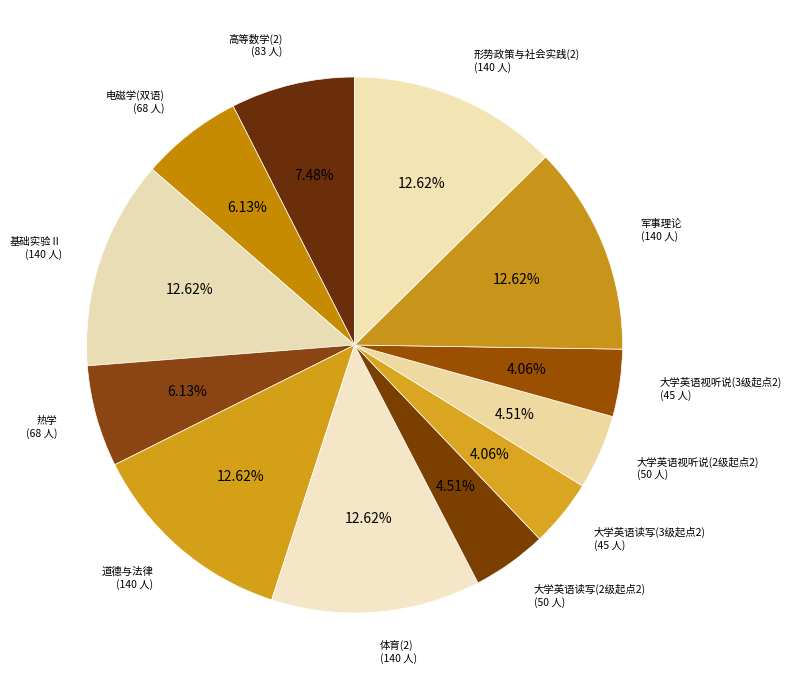

How many segments does this pie chart have?

12